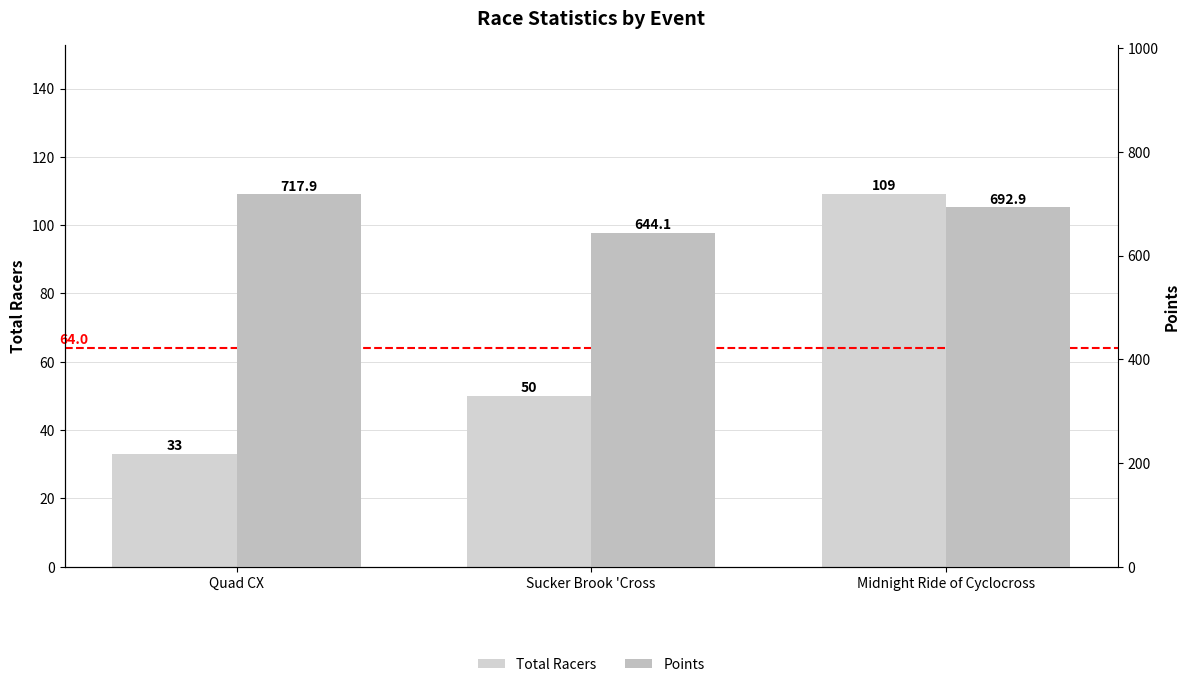

At which label is Total Racers closest to 71?

Sucker Brook 'Cross